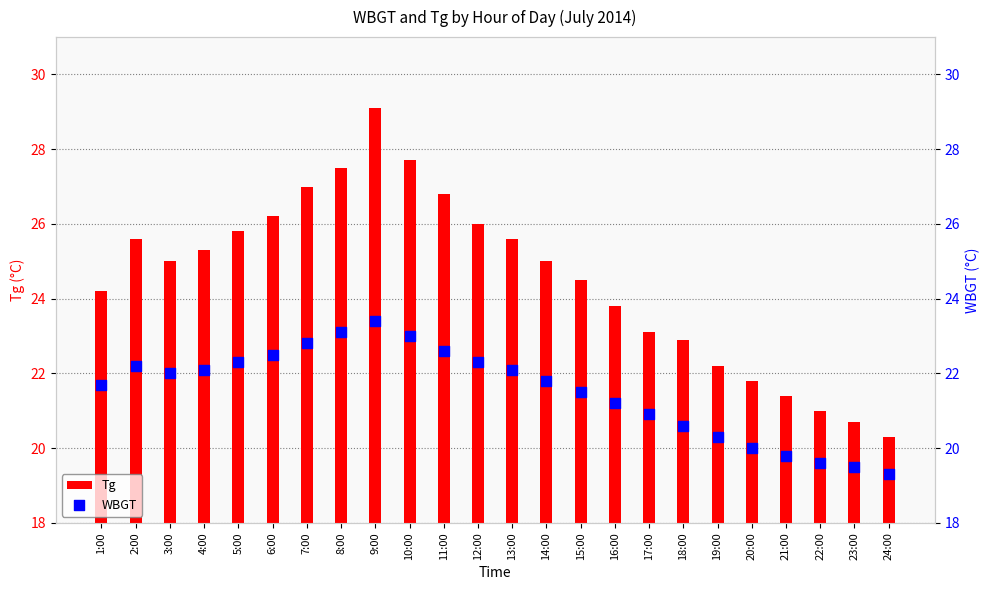

Which series reaches the maximum Y coordinate?

Tg